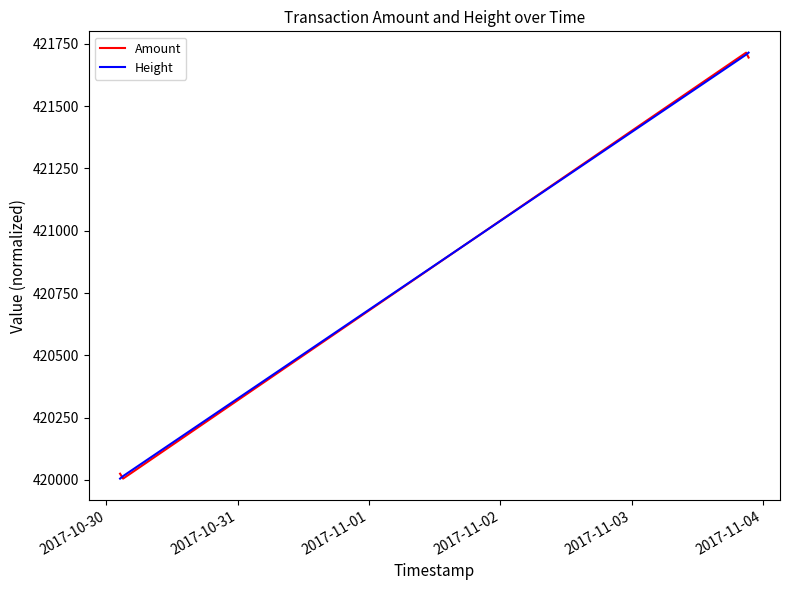

True or false: Height has more than 1 interior local peaks.

False